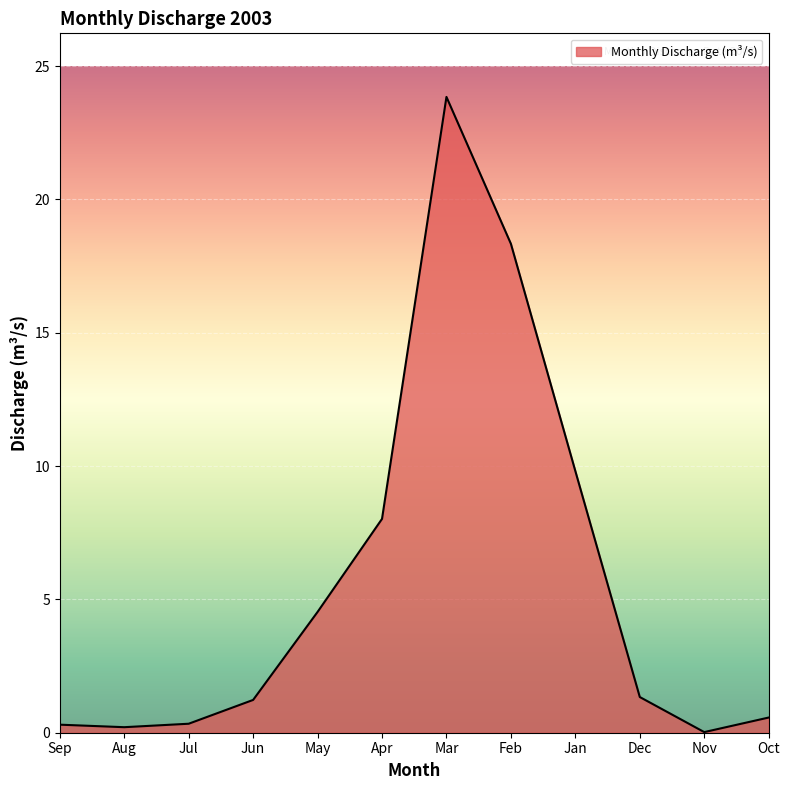

Count the number of data series in this chart.

1